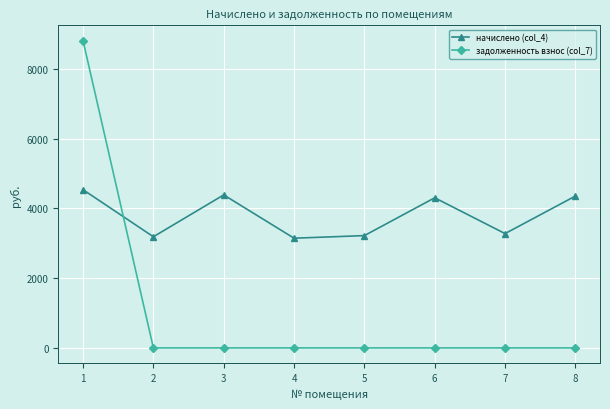

Which series has the largest total across all categories?

начислено (col_4)